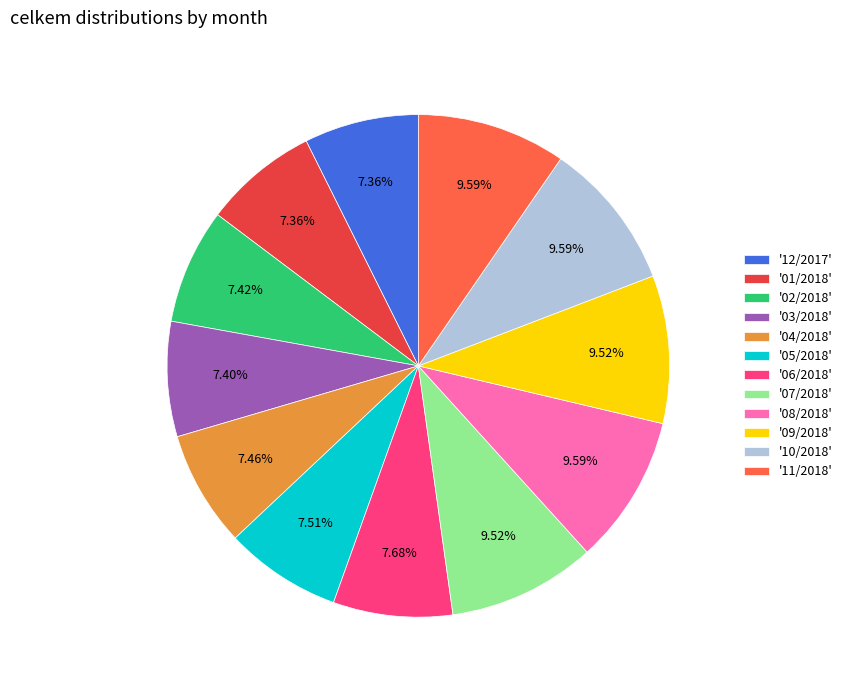

Which has a higher value, '03/2018' or '07/2018'?

'07/2018'